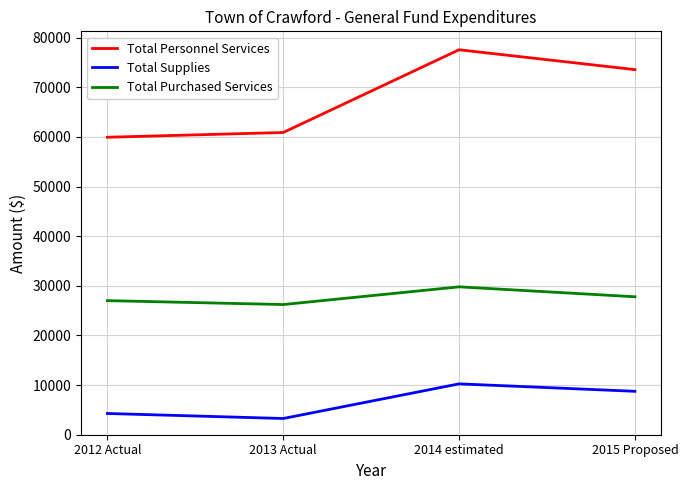

How many distinct data groups are displayed?

3